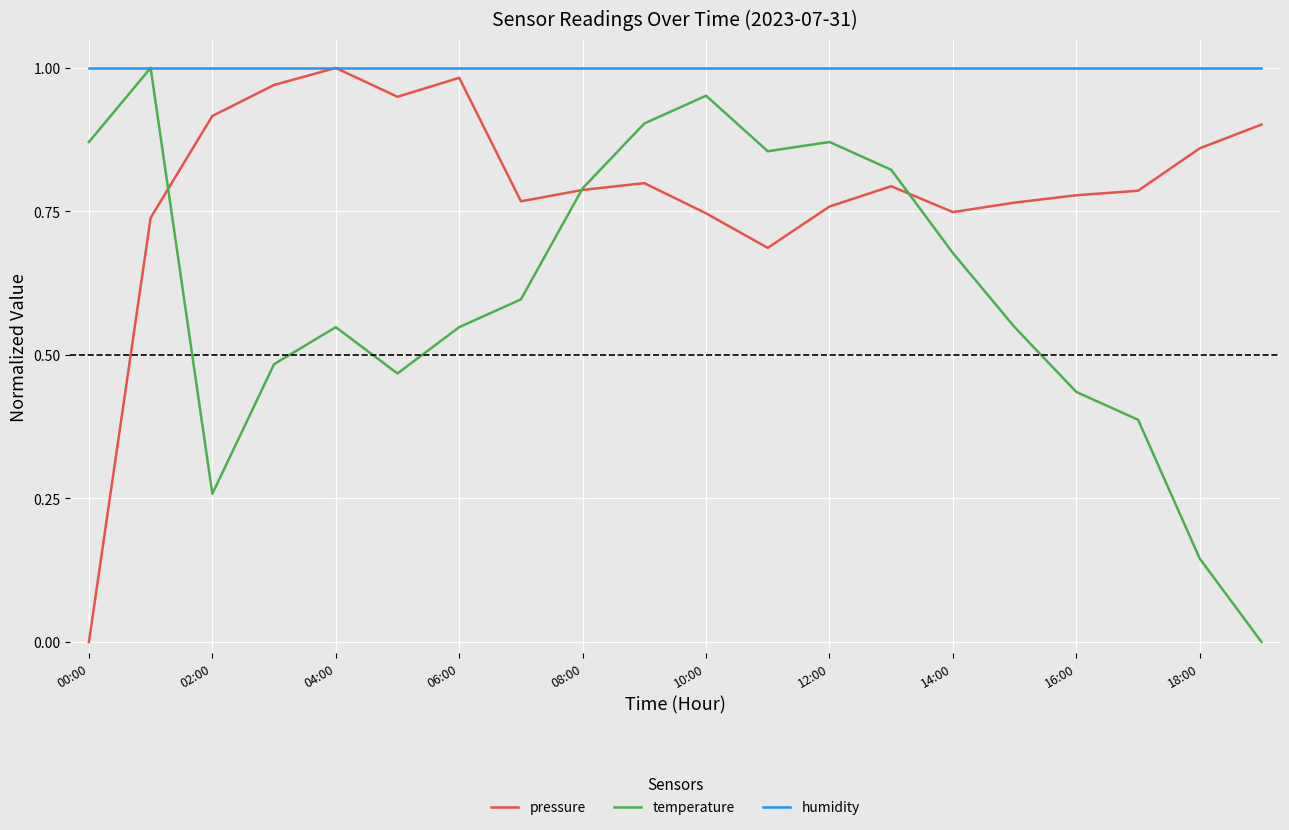

Rank the series by their average value, from highest to lowest.

humidity, pressure, temperature